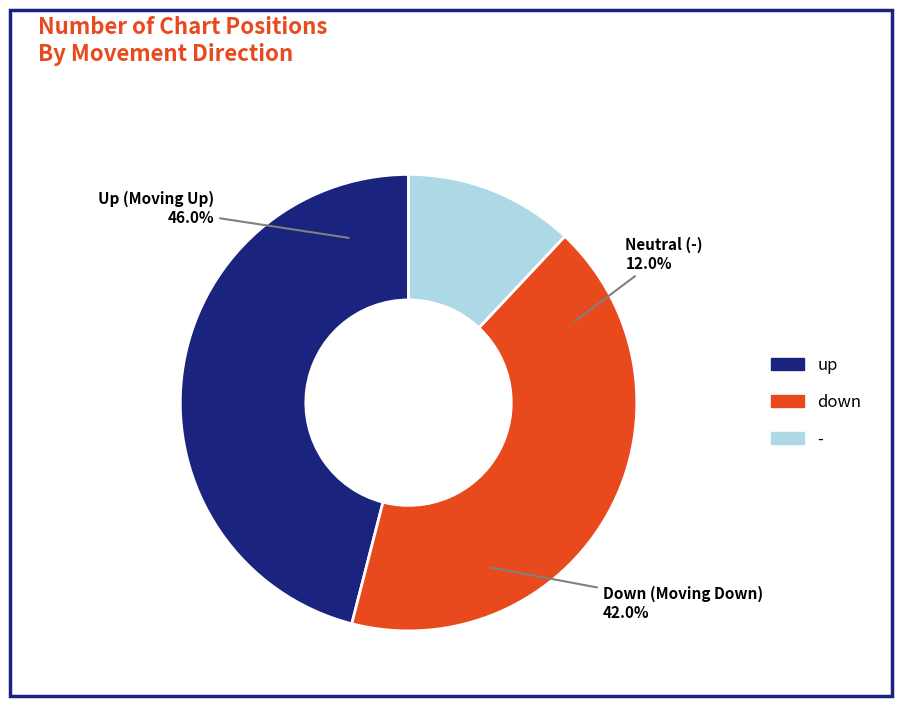

Between down and up, which is larger?

up